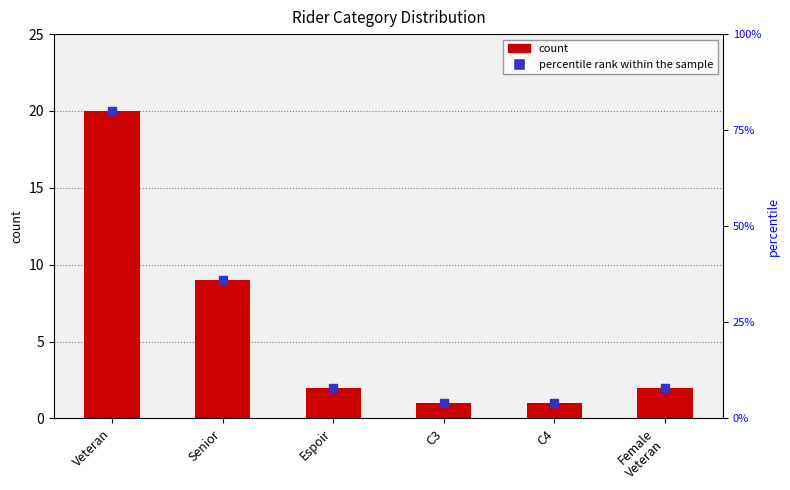

Does the chart contain any negative values?

No